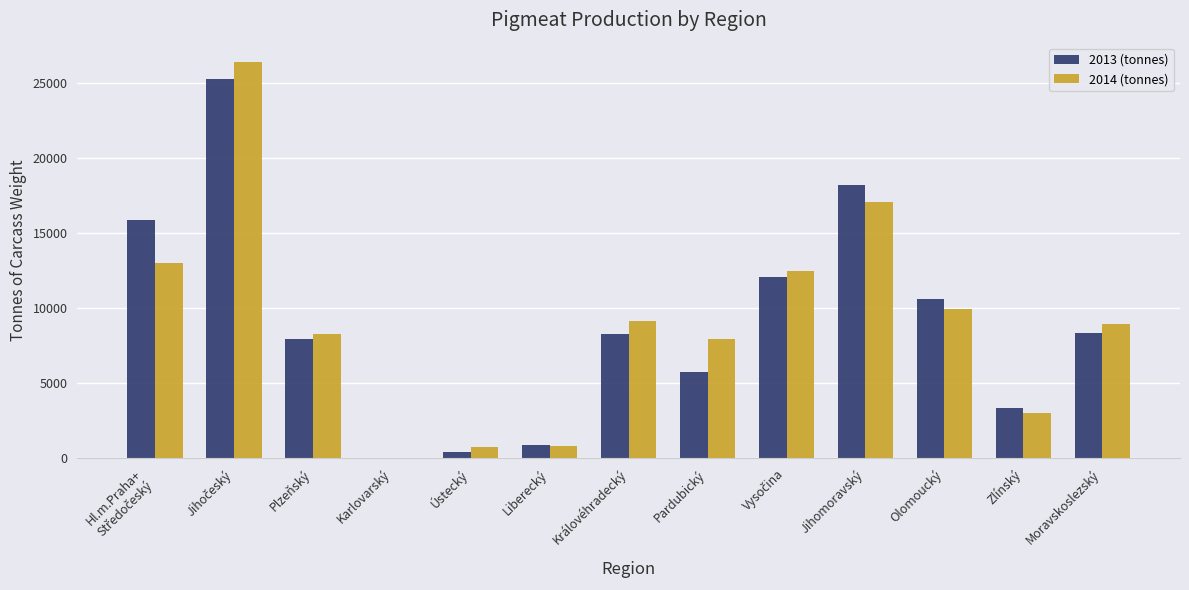

What is the greatest value displayed?

26391